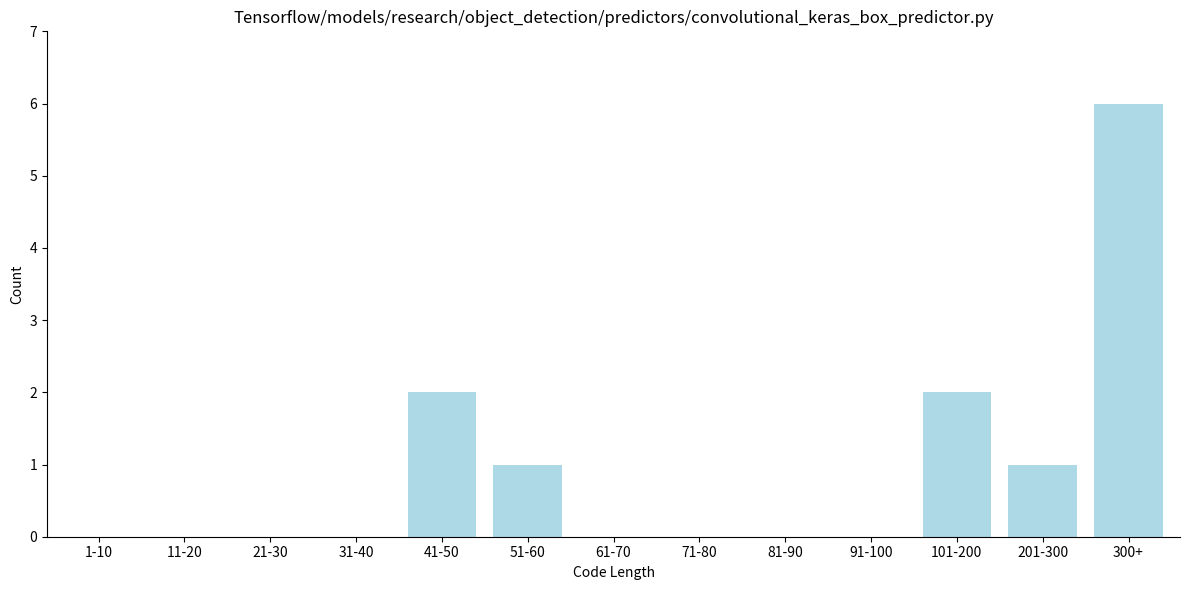

Reading right to left, list all the values displayed in this chart.

300+=6	201-300=1	101-200=2	91-100=0	81-90=0	71-80=0	61-70=0	51-60=1	41-50=2	31-40=0	21-30=0	11-20=0	1-10=0